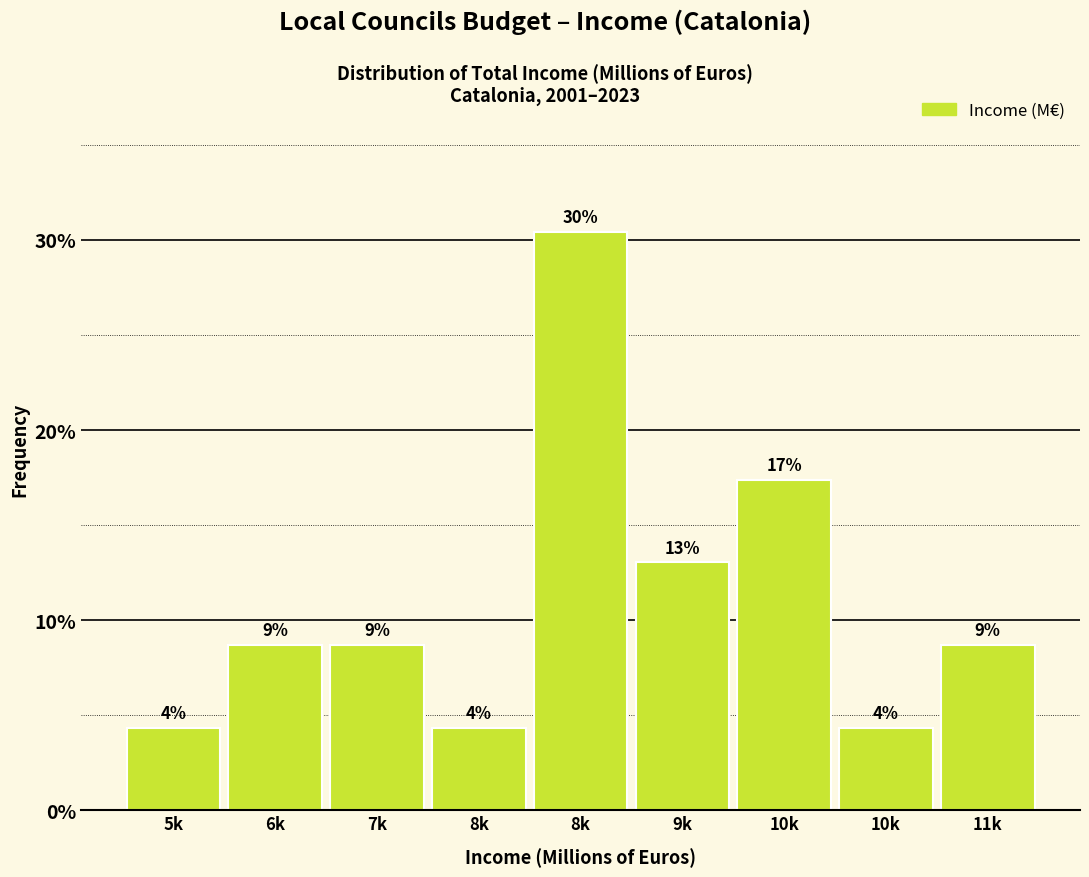

Are the bars horizontal?

No